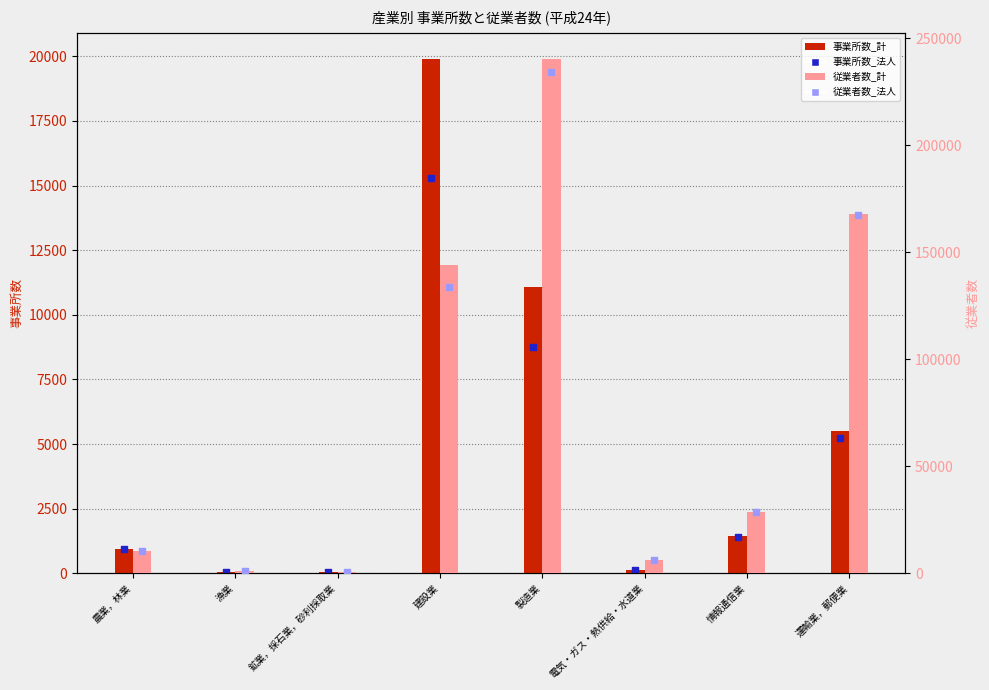

At how many categories does at least one series exceed 236884?

1